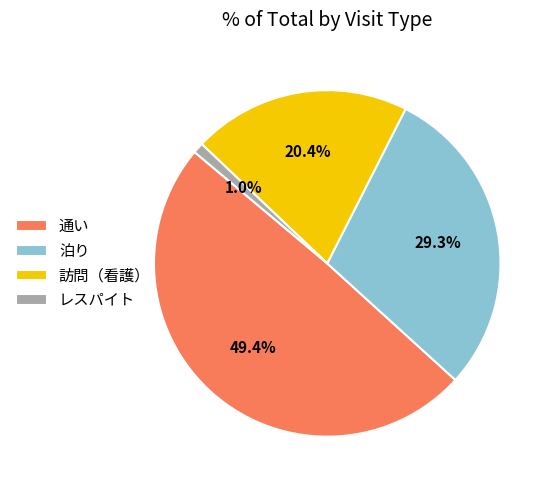

Which has a higher value, 通い or 泊り?

通い